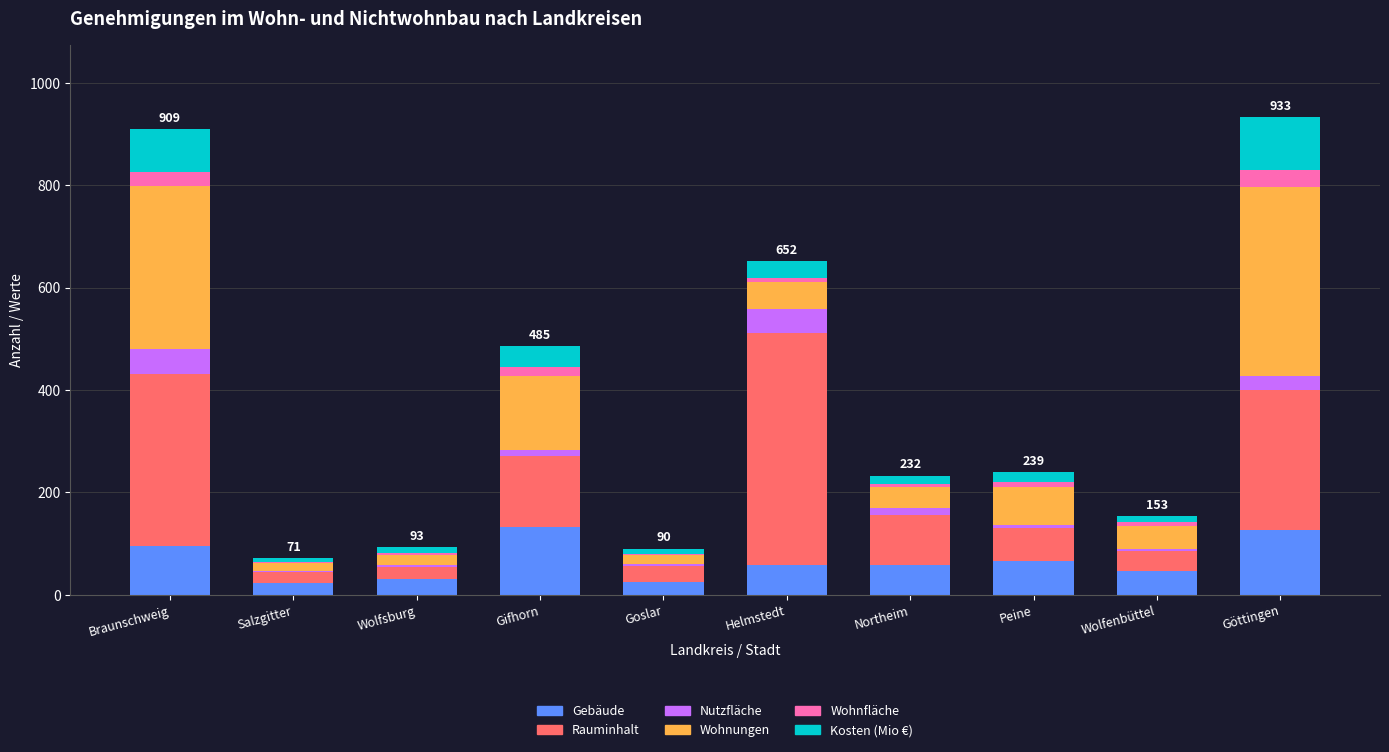

What is the total value across all series at Göttingen?

933